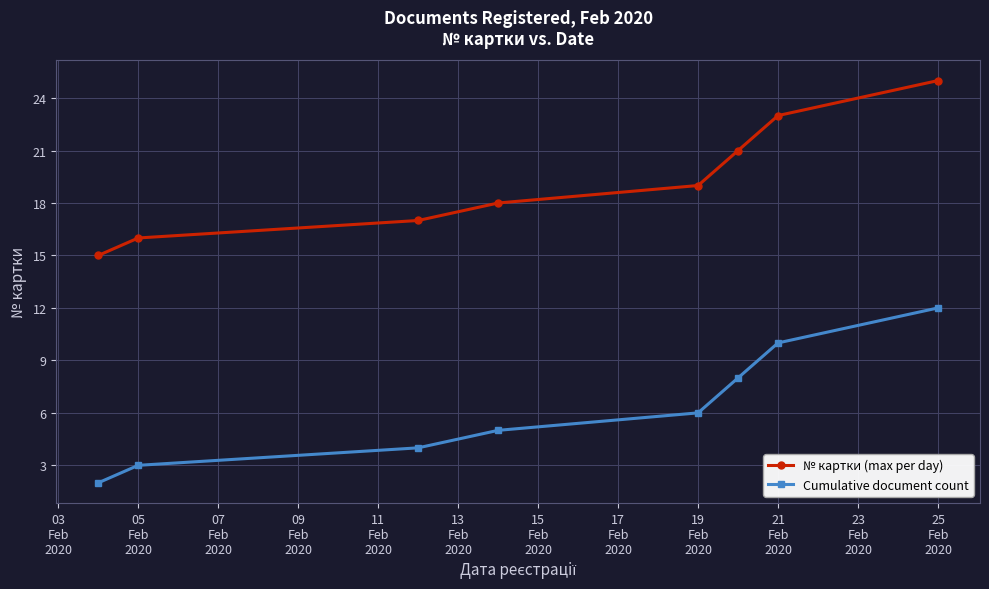

True or false: № картки (max per day) and Cumulative document count intersect in this chart.

False